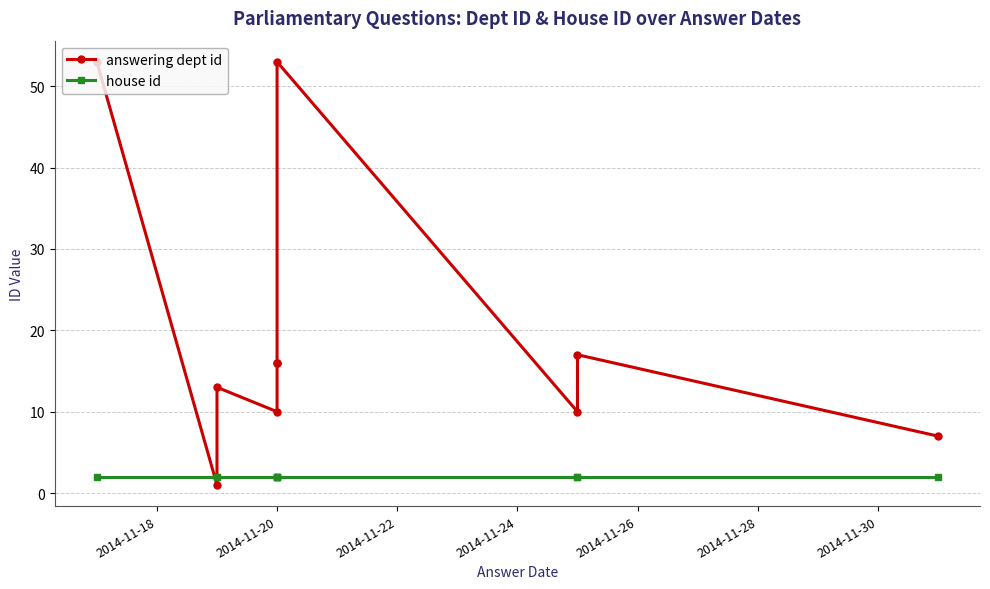

Is this an area chart (filled region under the line)?

No